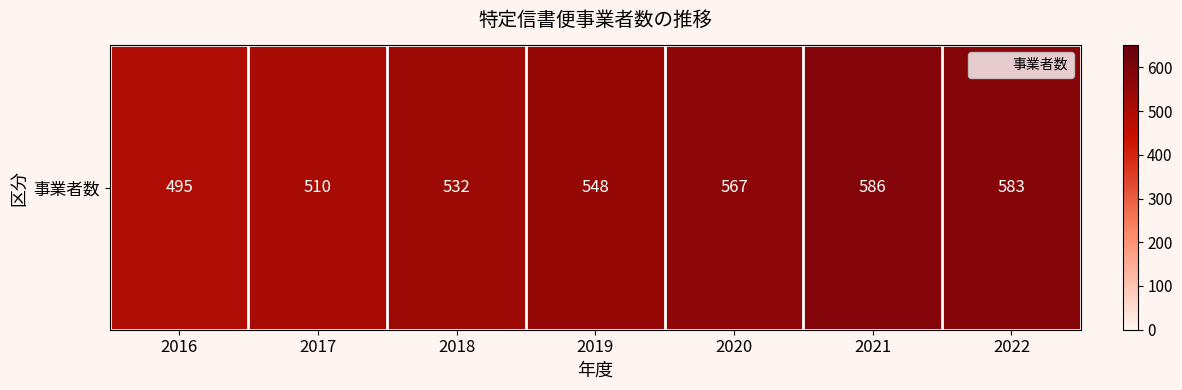

At which category does the chart reach its peak across all series?

2021